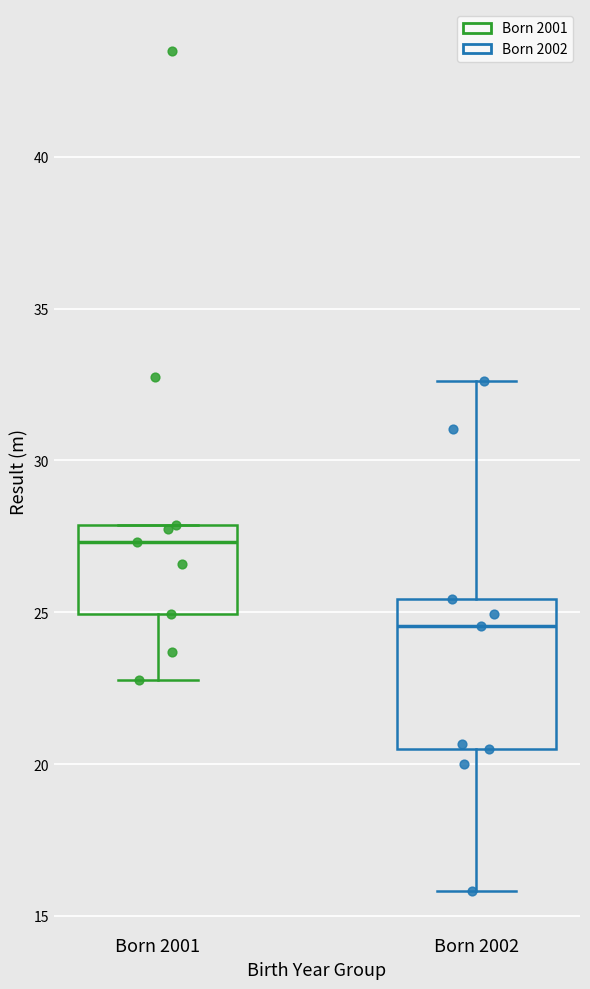

Reading left to right, read every box against the y-axis: the position of its median line, the range the box covers, and the ends of its whiskers. The values are not printed on the chart, so give them approximately, as read against the axis.

Born 2001: median 27.5, box 25.0 to 28.0, whiskers 23.0 to 28.0
Born 2002: median 24.5, box 20.5 to 25.5, whiskers 16.0 to 32.5